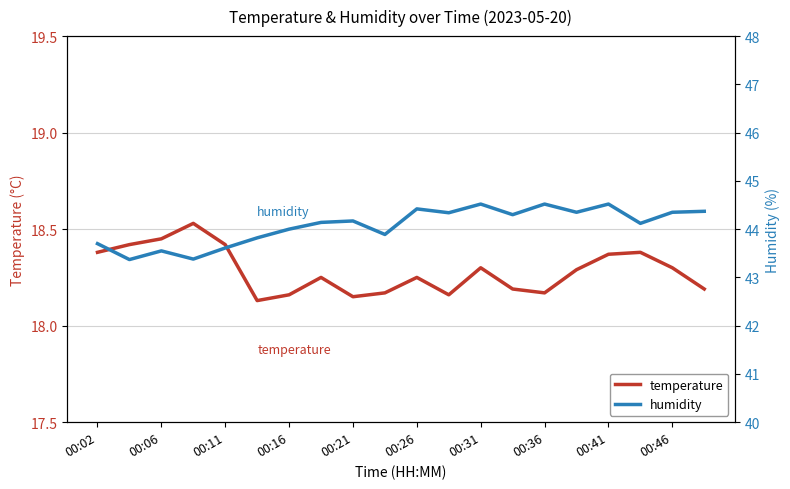

At how many categories does at least one series exceed 33?

20